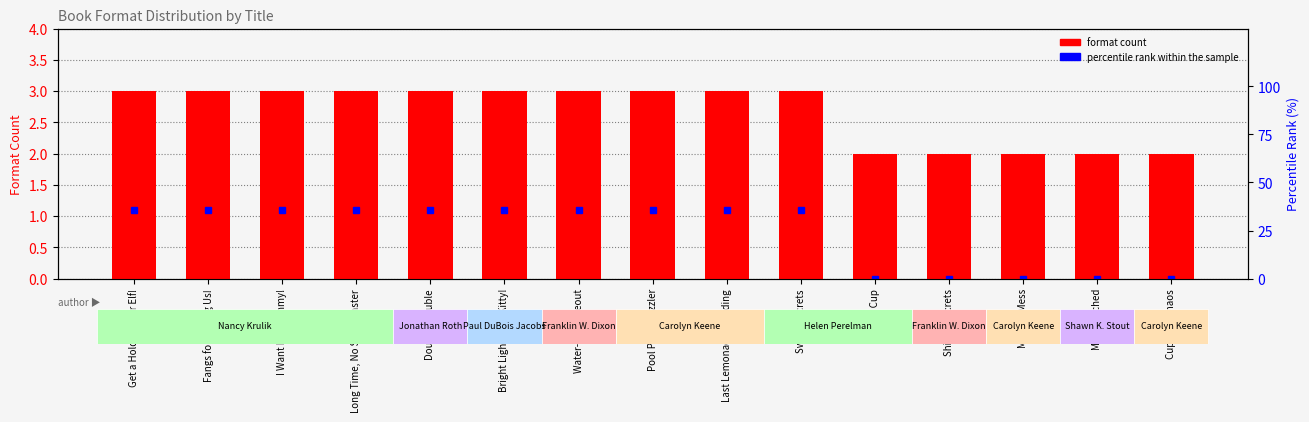

Rank the series at Pool Party Puzzler from highest to lowest value.

percentile rank within the sample, format count